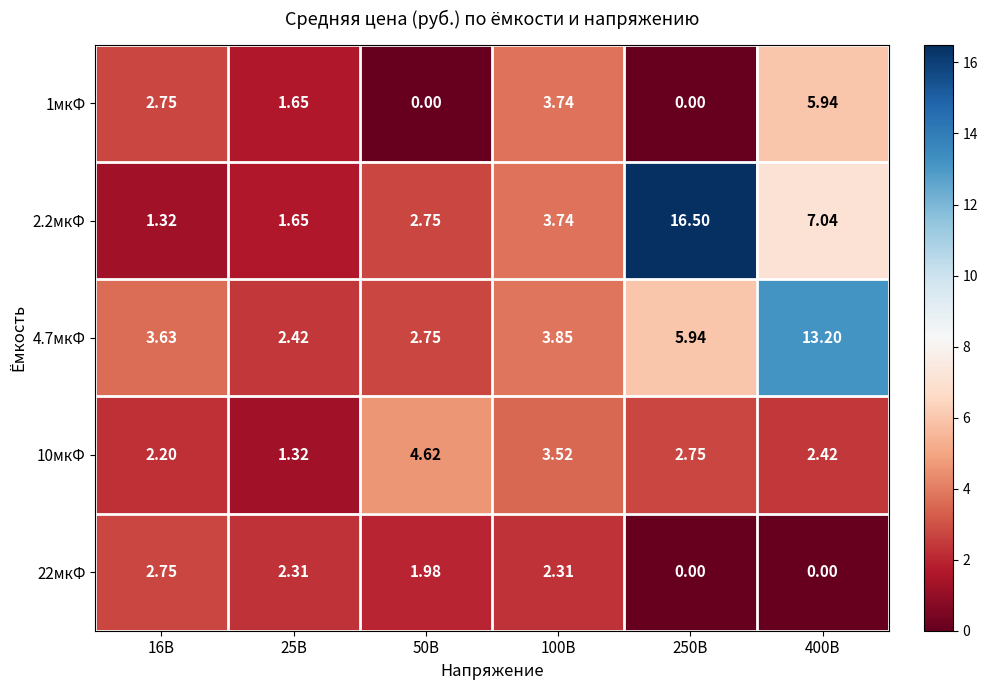

Is the value of 10мкФ at 400В greater than the value of 1мкФ at 400В?

No